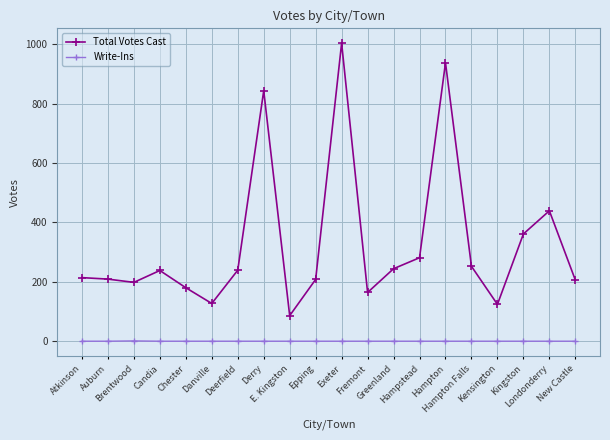

What is the total value across all series at Danville?

127